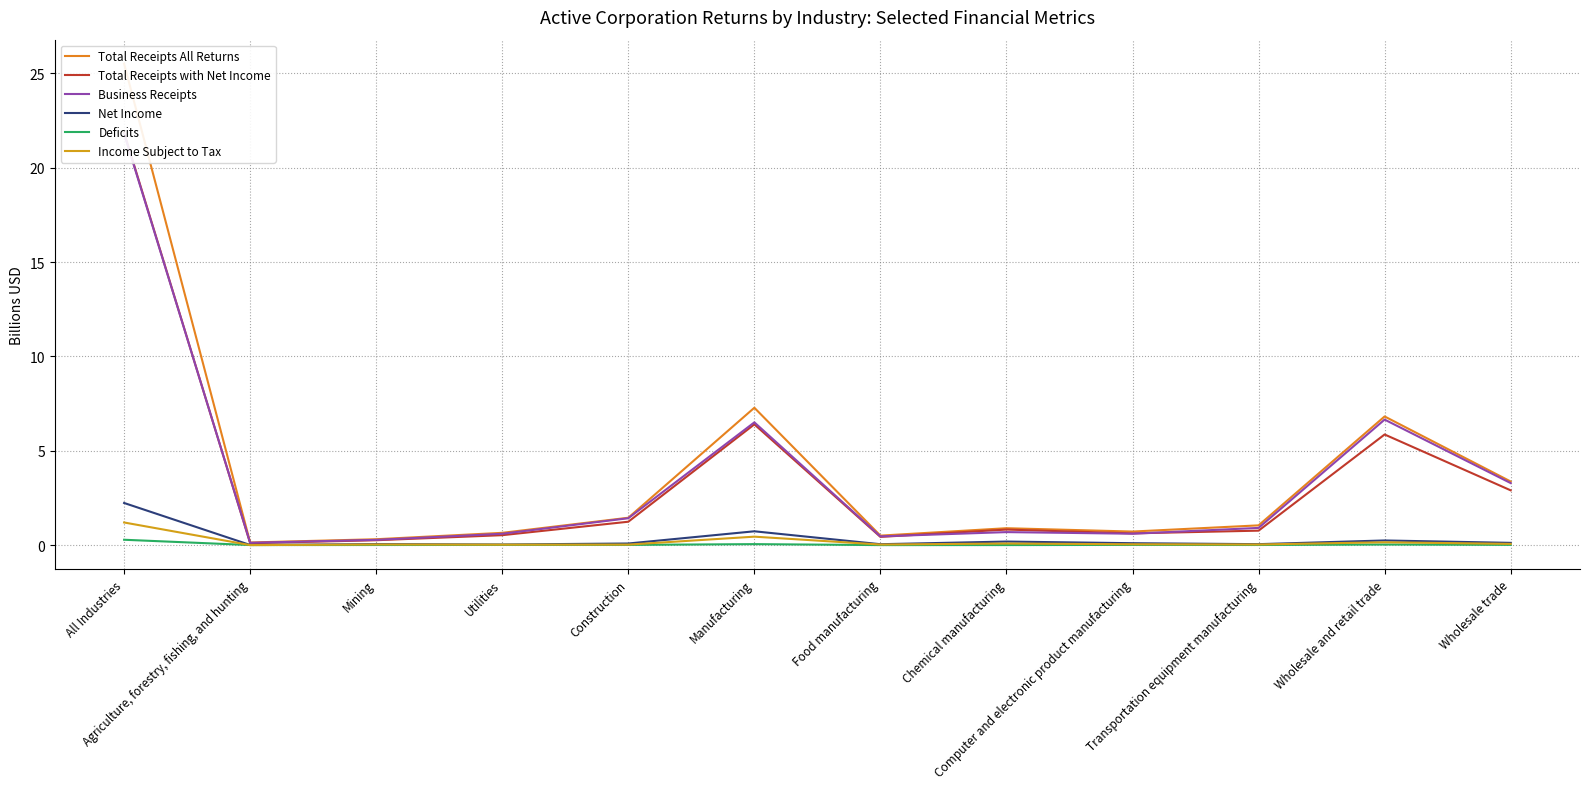

What is the label of the 1st point from the left?

All Industries